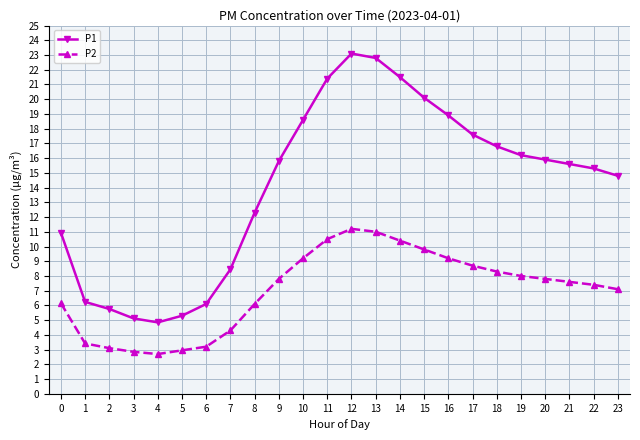

True or false: P2 and P1 cross at least once.

False